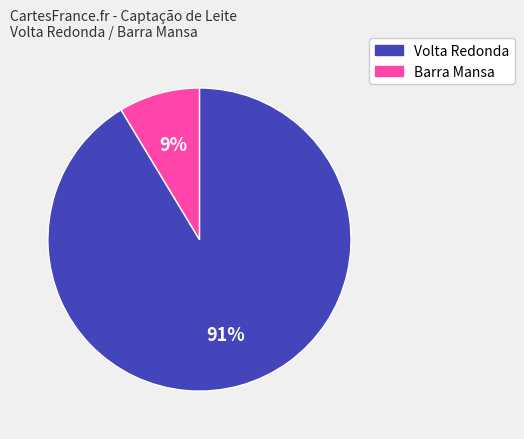

Rank the categories by value from highest to lowest.

Volta Redonda, Barra Mansa